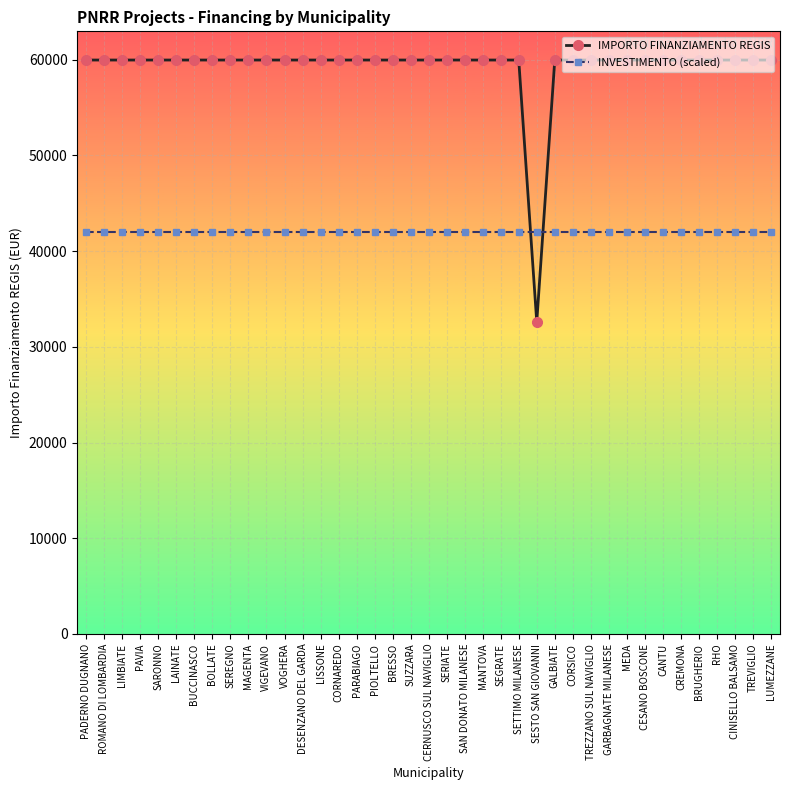

True or false: IMPORTO FINANZIAMENTO REGIS has a value of 31437.9 at MEDA.

False